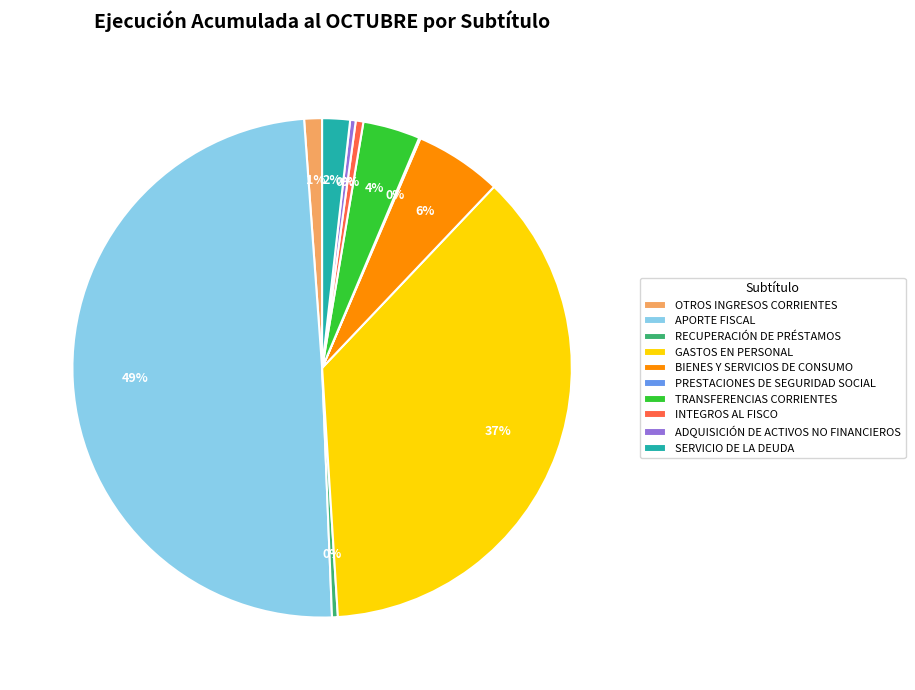

What percentage is the OTROS INGRESOS CORRIENTES slice, to the nearest percent?

1%